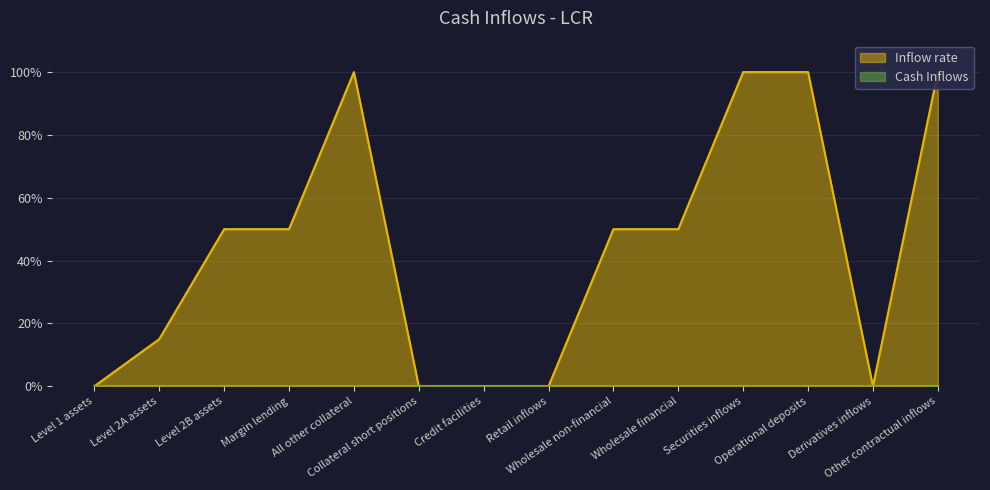

Rank the categories by value from lowest to highest.

Level 1 assets, Collateral short positions, Credit facilities, Retail inflows, Derivatives inflows, Level 2A assets, Level 2B assets, Margin lending, Wholesale non-financial, Wholesale financial, All other collateral, Securities inflows, Operational deposits, Other contractual inflows